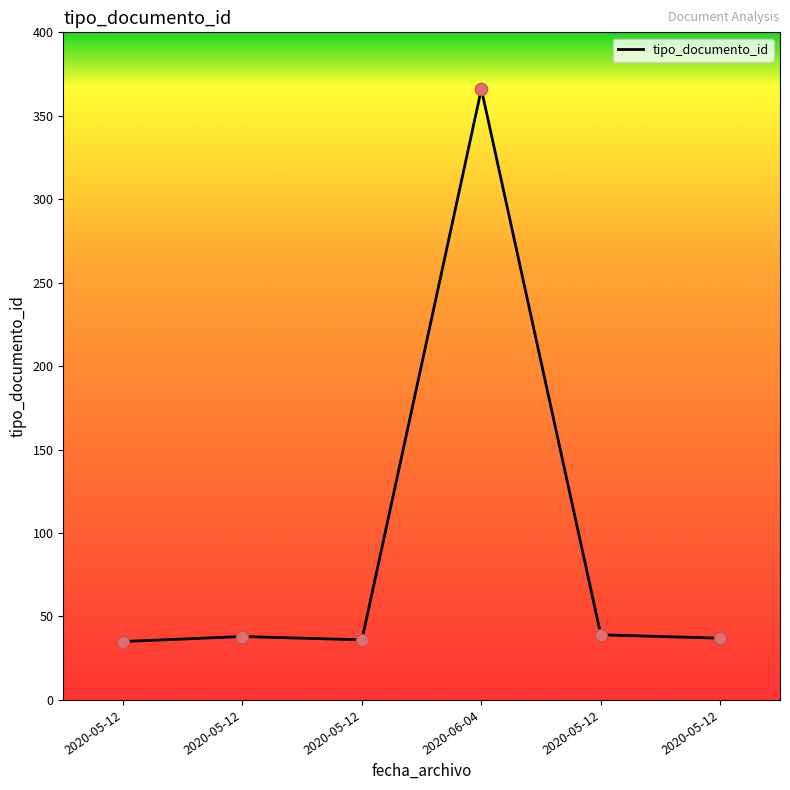

What is the change in value from 2020-05-12 to 2020-05-12?

-1